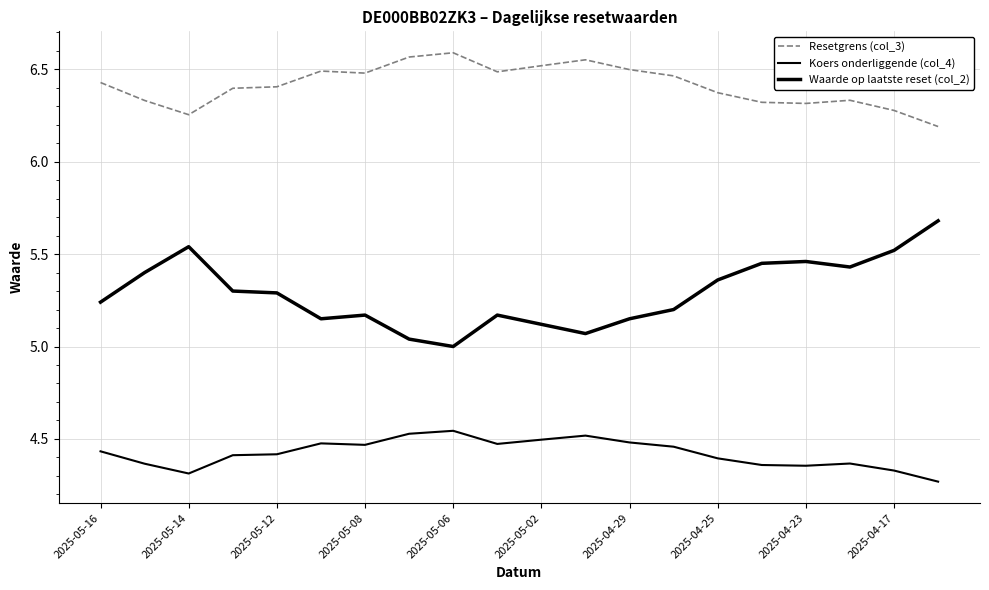

Does the chart display data point markers on the line(s)?

No